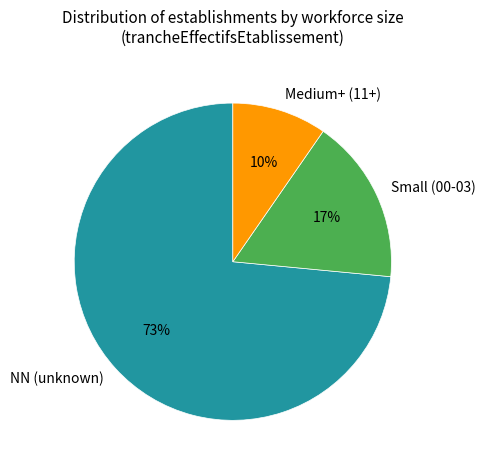

What is the largest slice in the pie chart?

NN (unknown)